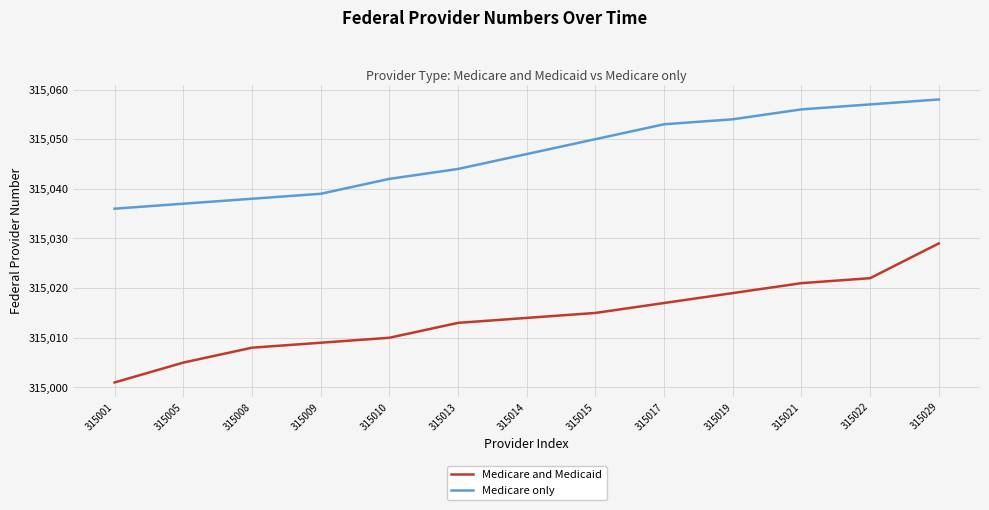

Does the chart have visible grid lines?

Yes